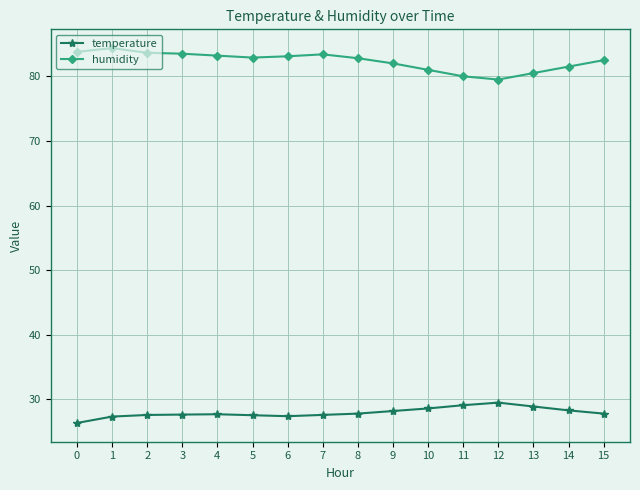

What is the difference between the second highest and minimum values in the humidity series?

4.3